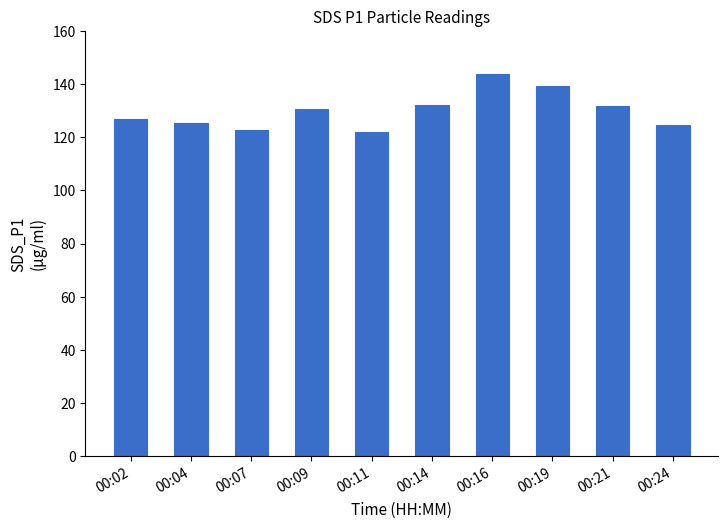

The value at 00:07 is 122.7. True or false?

True